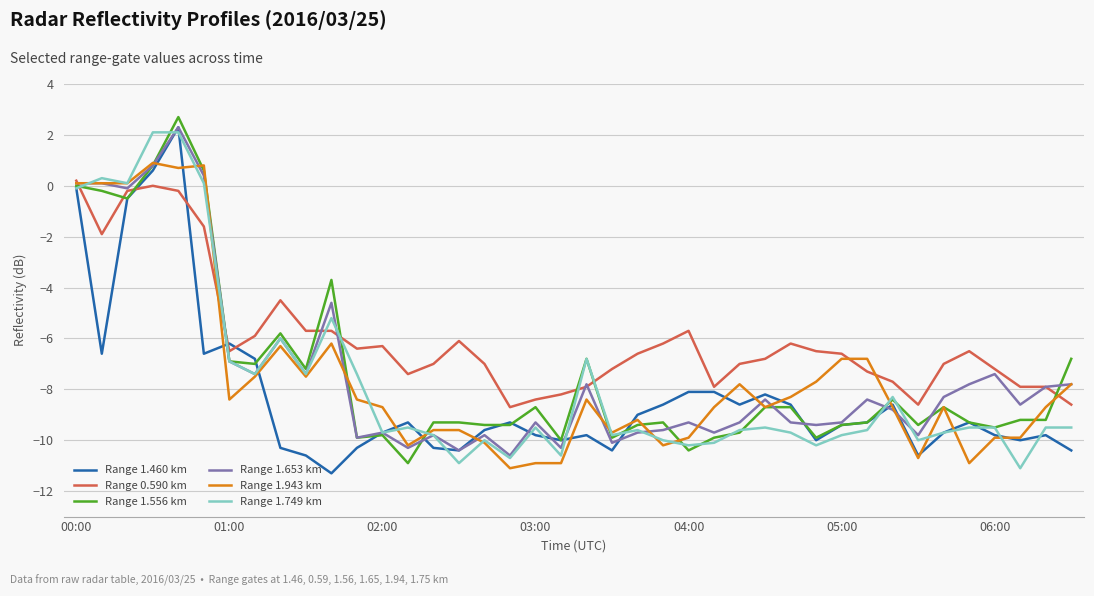

What is the minimum value shown in the chart?

-11.3